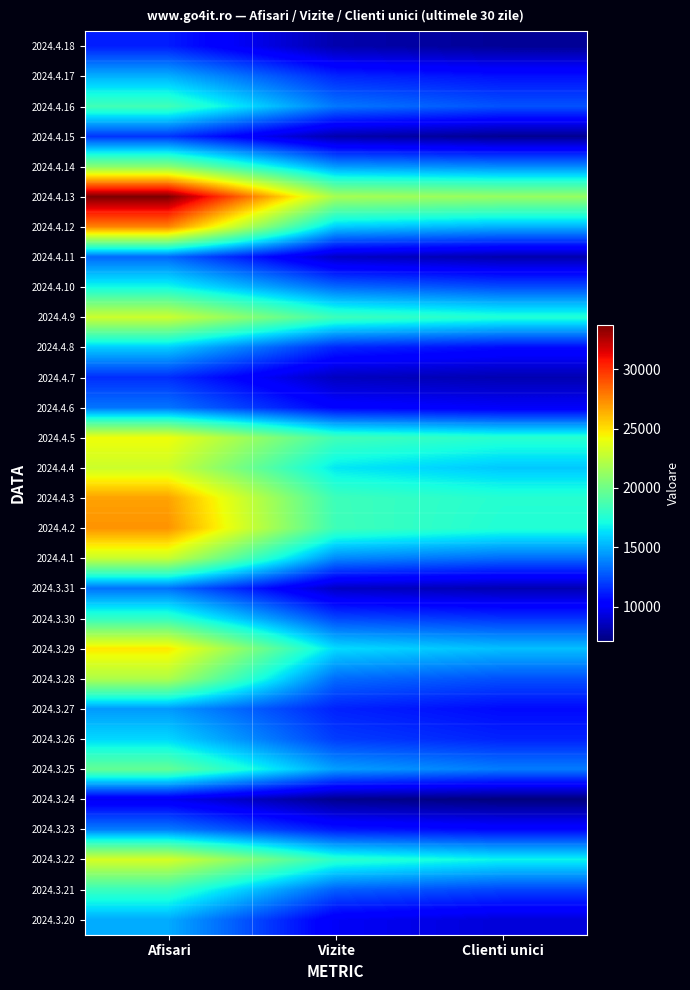

Reading left to right, transcribe all the data shown in this chart.

2024.4.18: Afisari=11181	Vizite=8187	Clienti unici=7645
2024.4.17: Afisari=15031	Vizite=11427	Clienti unici=10822
2024.4.16: Afisari=18529	Vizite=13579	Clienti unici=12597
2024.4.15: Afisari=11822	Vizite=8178	Clienti unici=7559
2024.4.14: Afisari=20870	Vizite=14477	Clienti unici=14043
2024.4.13: Afisari=33761	Vizite=21802	Clienti unici=21284
2024.4.12: Afisari=27605	Vizite=15762	Clienti unici=15082
2024.4.11: Afisari=13171	Vizite=8773	Clienti unici=8216
2024.4.10: Afisari=17021	Vizite=13226	Clienti unici=12445
2024.4.9: Afisari=23015	Vizite=18399	Clienti unici=17505
2024.4.8: Afisari=15816	Vizite=11453	Clienti unici=10716
2024.4.7: Afisari=11625	Vizite=8619	Clienti unici=8292
2024.4.6: Afisari=13496	Vizite=10408	Clienti unici=10003
2024.4.5: Afisari=24172	Vizite=18526	Clienti unici=17708
2024.4.4: Afisari=23010	Vizite=16508	Clienti unici=15681
2024.4.3: Afisari=26756	Vizite=18401	Clienti unici=17641
2024.4.2: Afisari=27182	Vizite=18452	Clienti unici=17523
2024.4.1: Afisari=22891	Vizite=14025	Clienti unici=13247
2024.3.31: Afisari=13428	Vizite=8720	Clienti unici=8311
2024.3.30: Afisari=18066	Vizite=12305	Clienti unici=11771
2024.3.29: Afisari=24777	Vizite=16188	Clienti unici=15462
2024.3.28: Afisari=22050	Vizite=13259	Clienti unici=12533
2024.3.27: Afisari=14485	Vizite=11306	Clienti unici=10664
2024.3.26: Afisari=16081	Vizite=12017	Clienti unici=11338
2024.3.25: Afisari=19657	Vizite=14607	Clienti unici=13698
2024.3.24: Afisari=9792	Vizite=7465	Clienti unici=7082
2024.3.23: Afisari=13701	Vizite=11012	Clienti unici=10523
2024.3.22: Afisari=23345	Vizite=17849	Clienti unici=16807
2024.3.21: Afisari=18235	Vizite=12947	Clienti unici=12231
2024.3.20: Afisari=14929	Vizite=9915	Clienti unici=9186